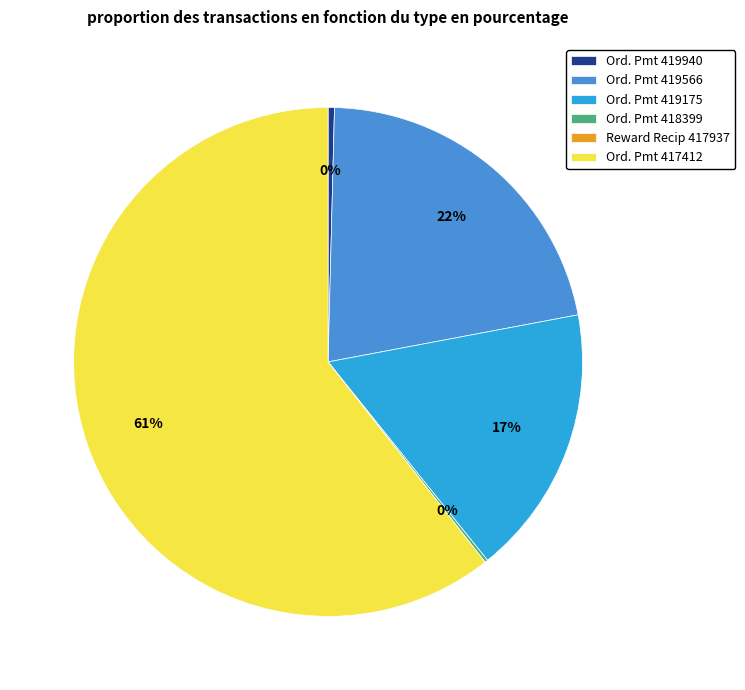

To the nearest percent, what is the average slice percentage?

17%